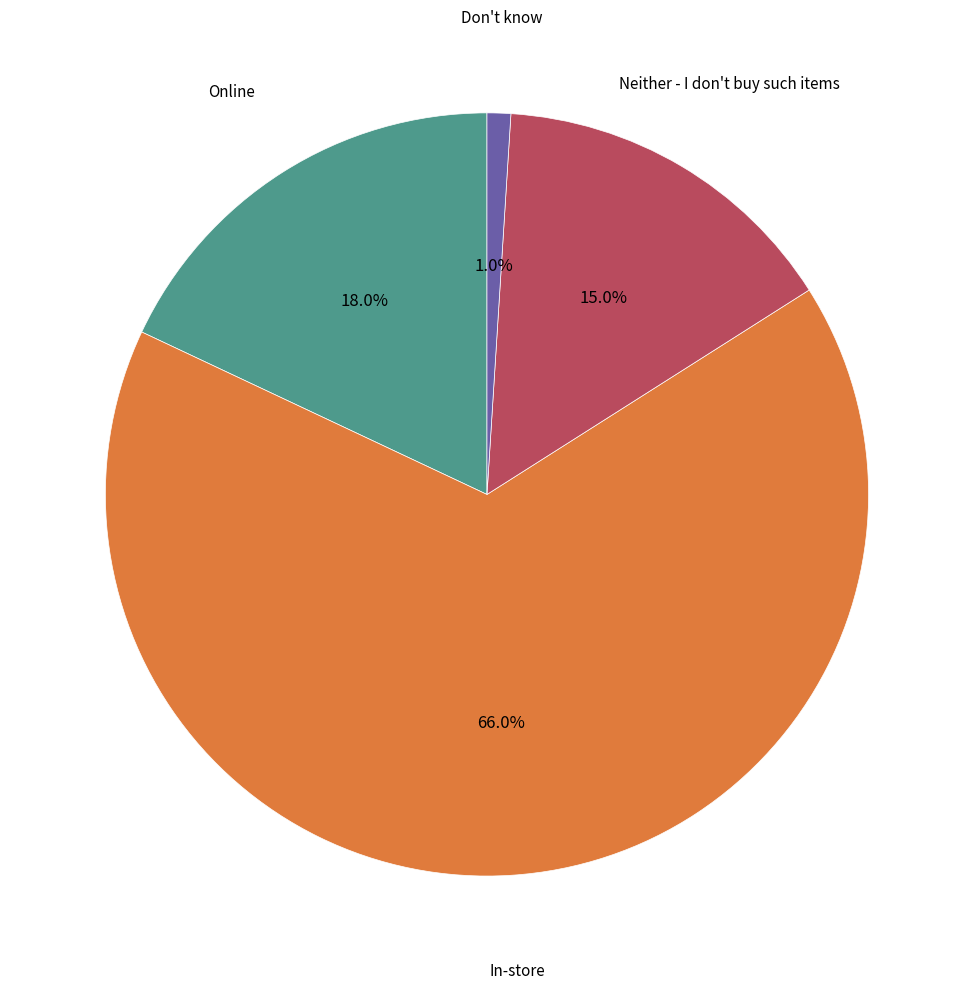

Is there any slice that represents more than half of the pie?

Yes